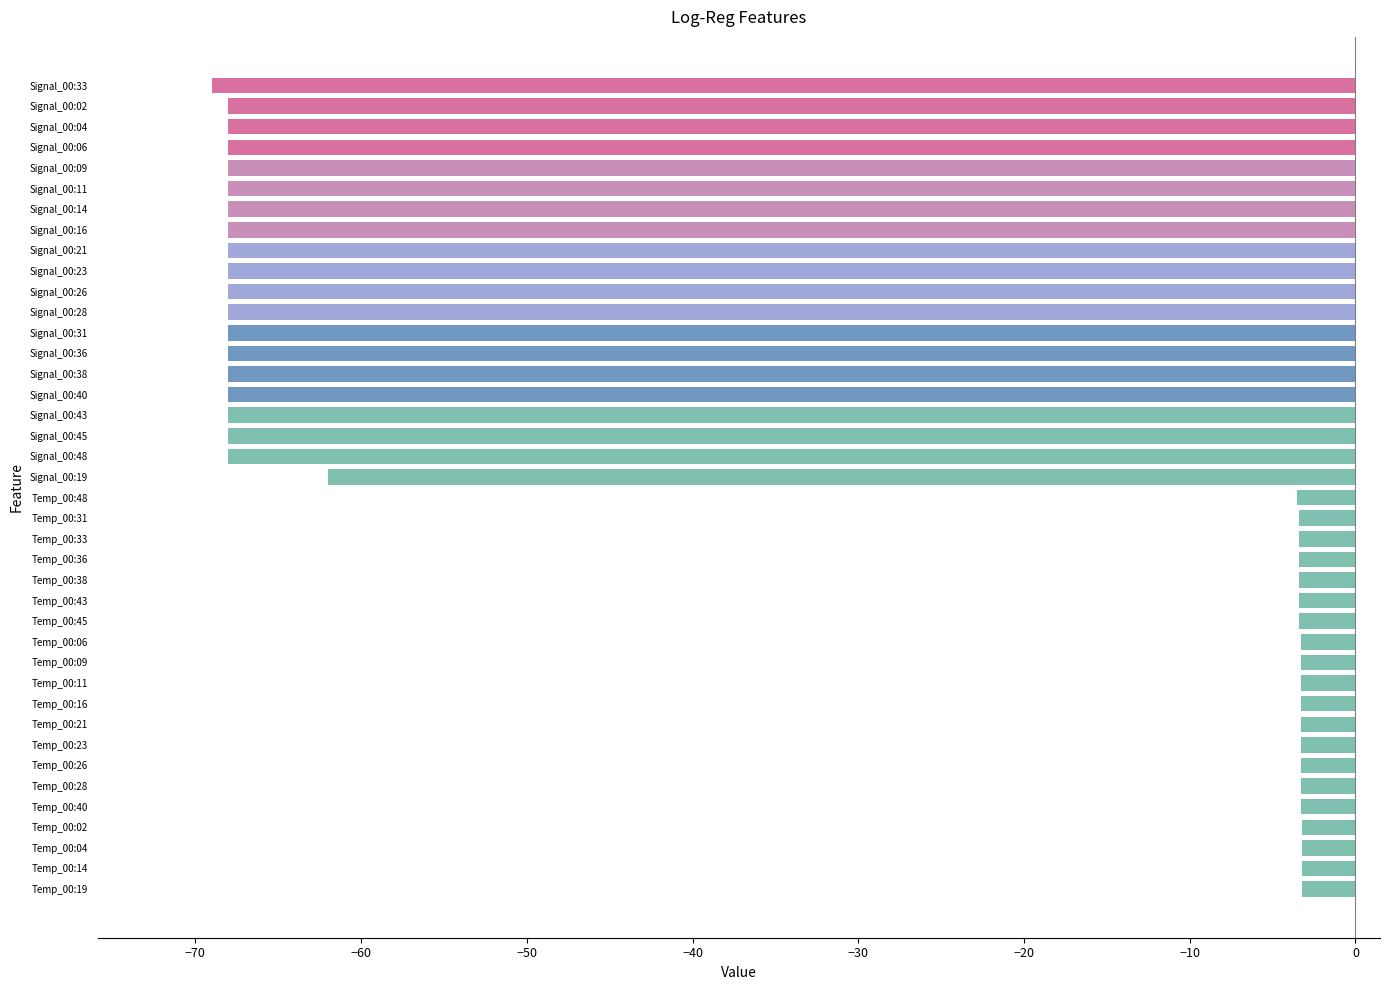

Which has a higher value, Signal_00:19 or Temp_00:02?

Temp_00:02